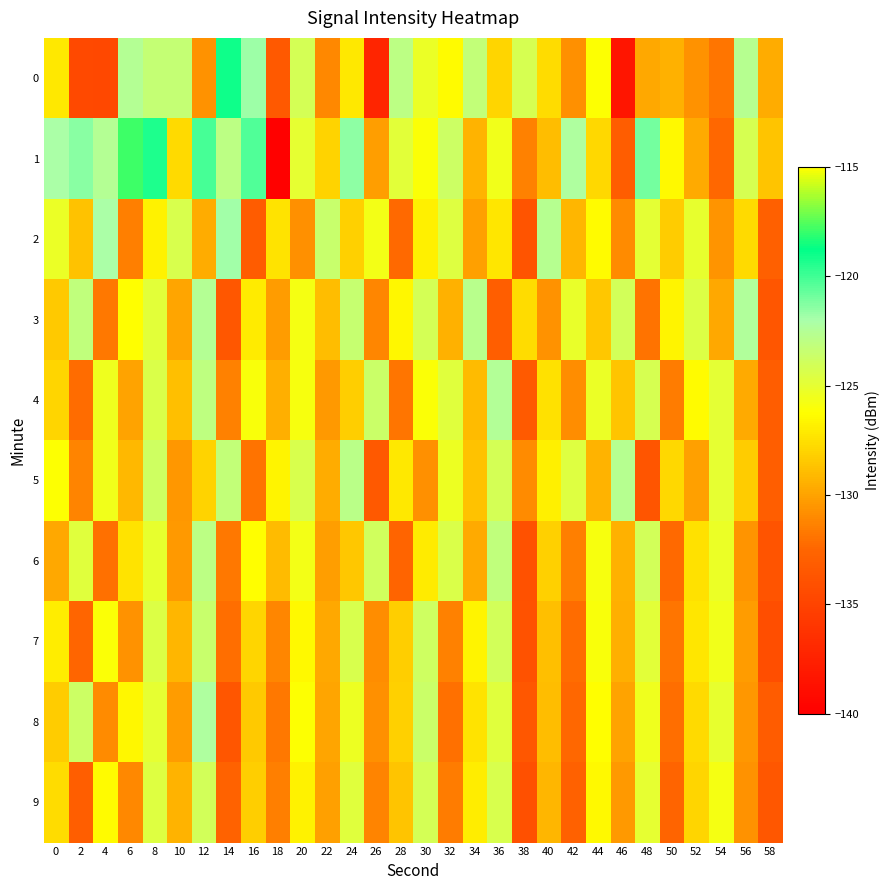

How many categories are shown in the chart?

30